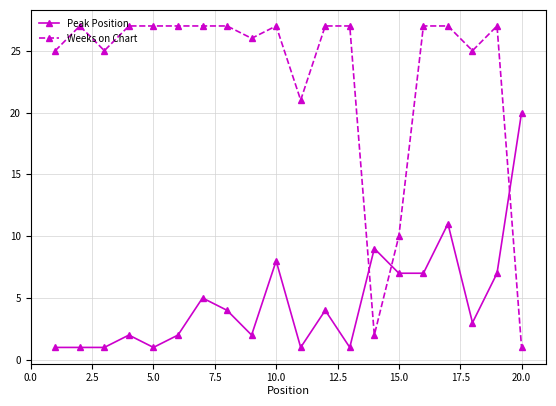

What is the maximum value shown in the chart?

27